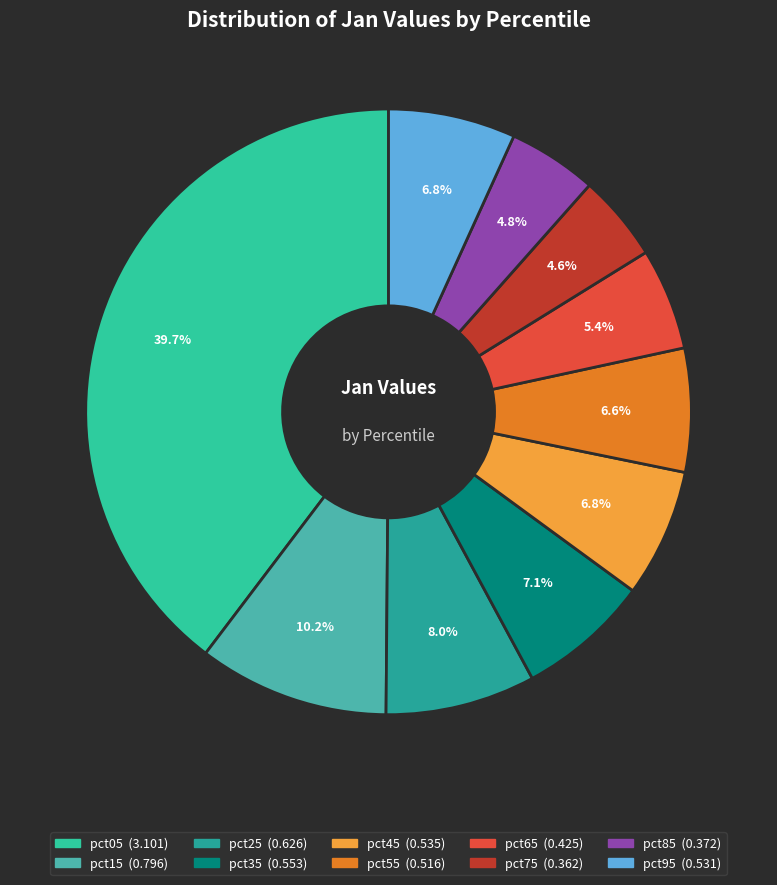

How many slices are in this pie chart?

10